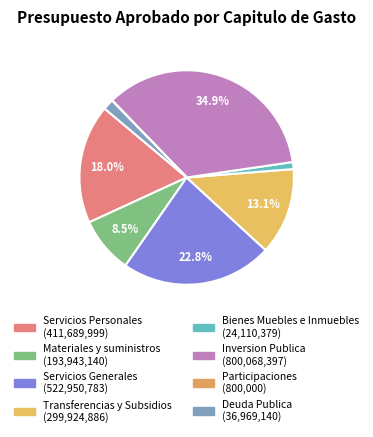

Which slice is the smallest?

Participaciones